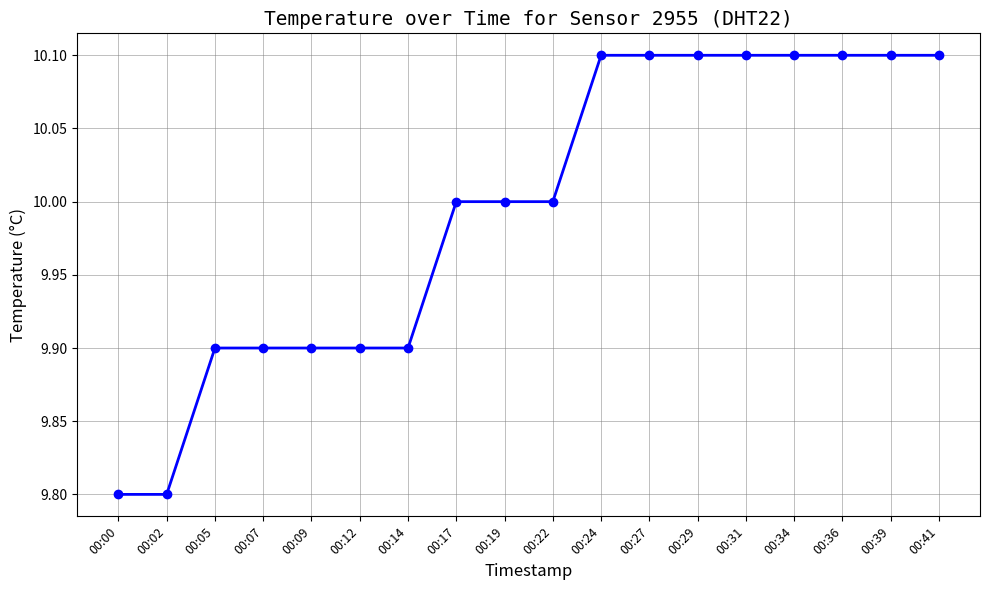

What is the ratio of the value at 00:27 to the value at 00:09?

1.0